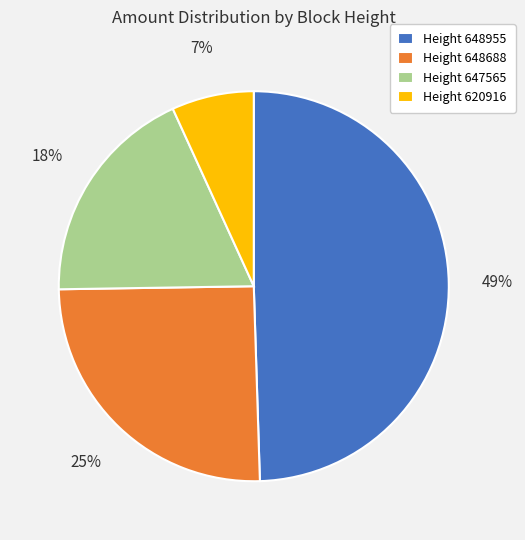

Does any single category account for the majority?

No